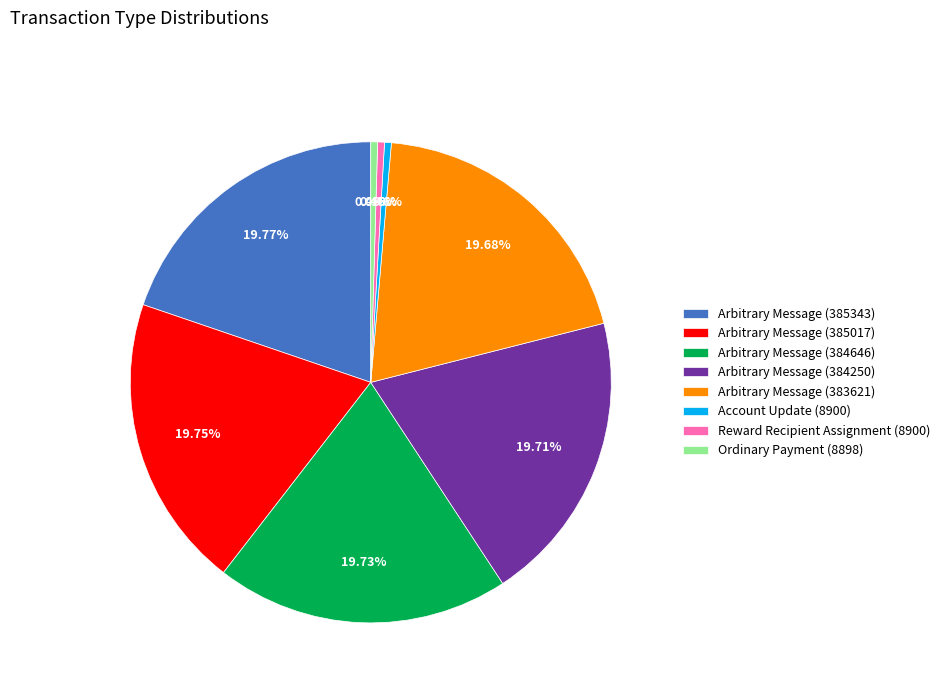

How many segments does this pie chart have?

8